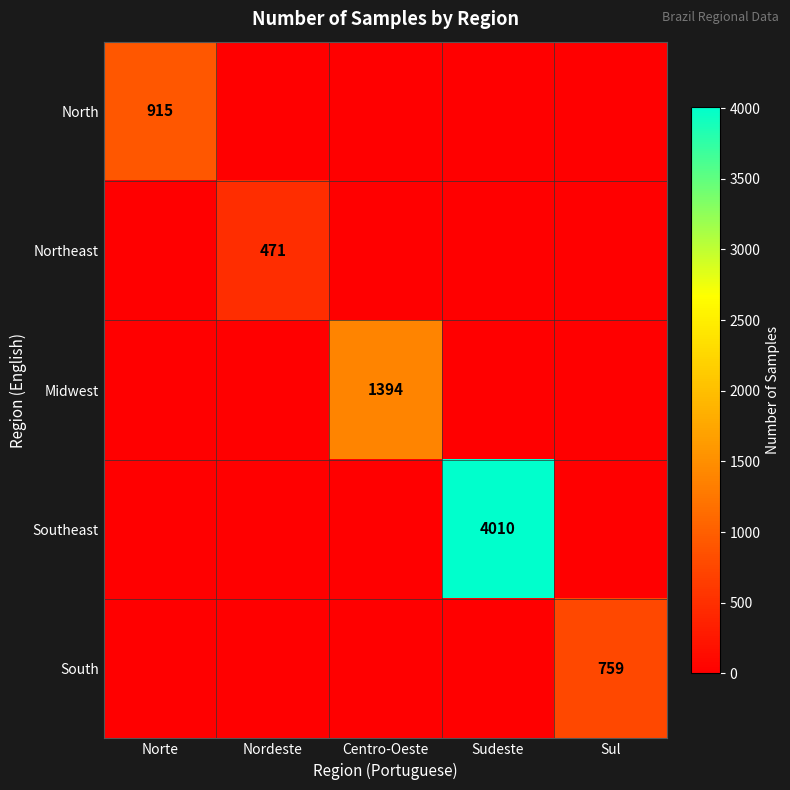

Which category has the lowest value in the Northeast series?

Norte